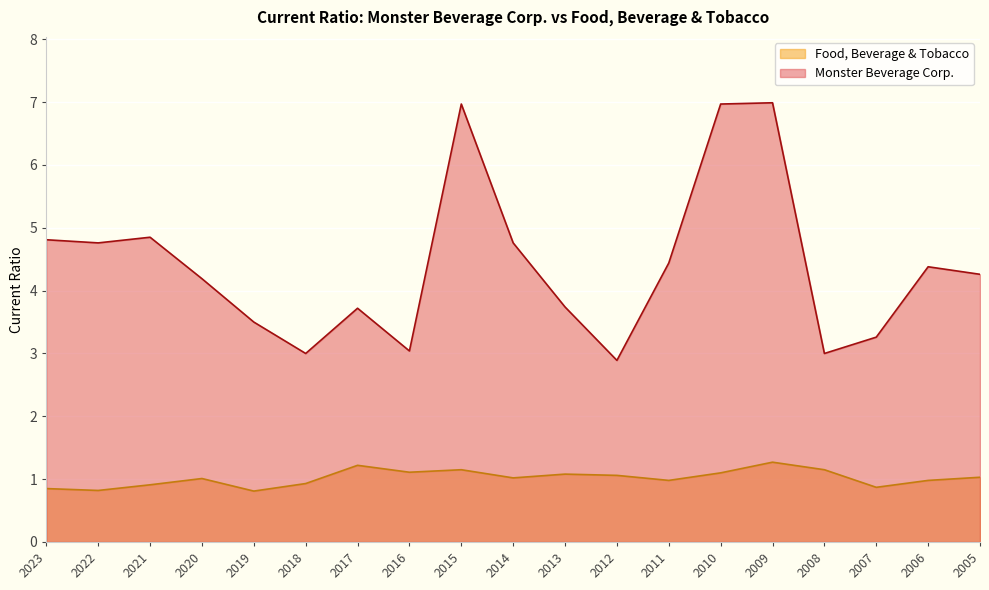

How many values in the Food, Beverage & Tobacco series exceed 1?

11